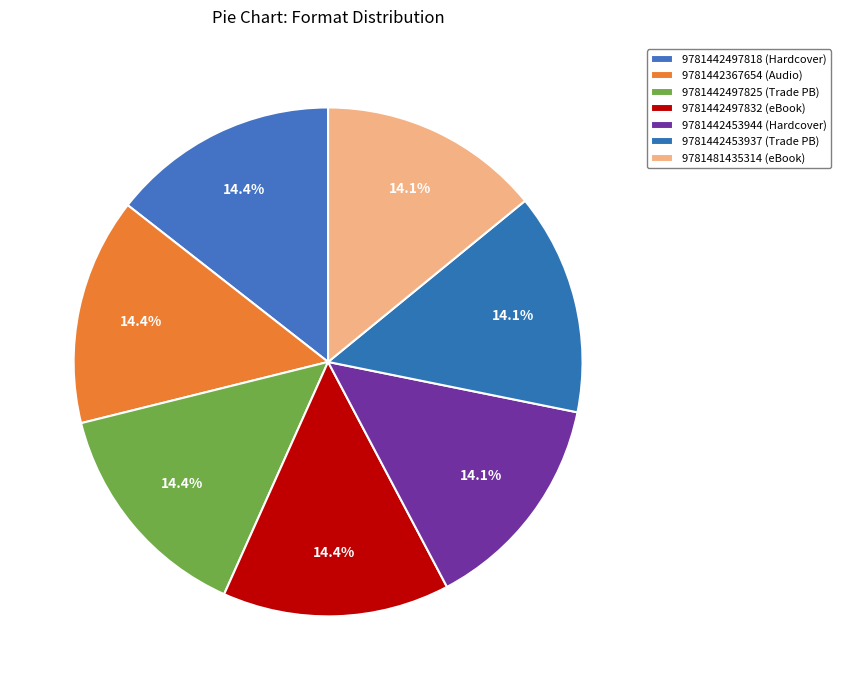

How many segments does this pie chart have?

7